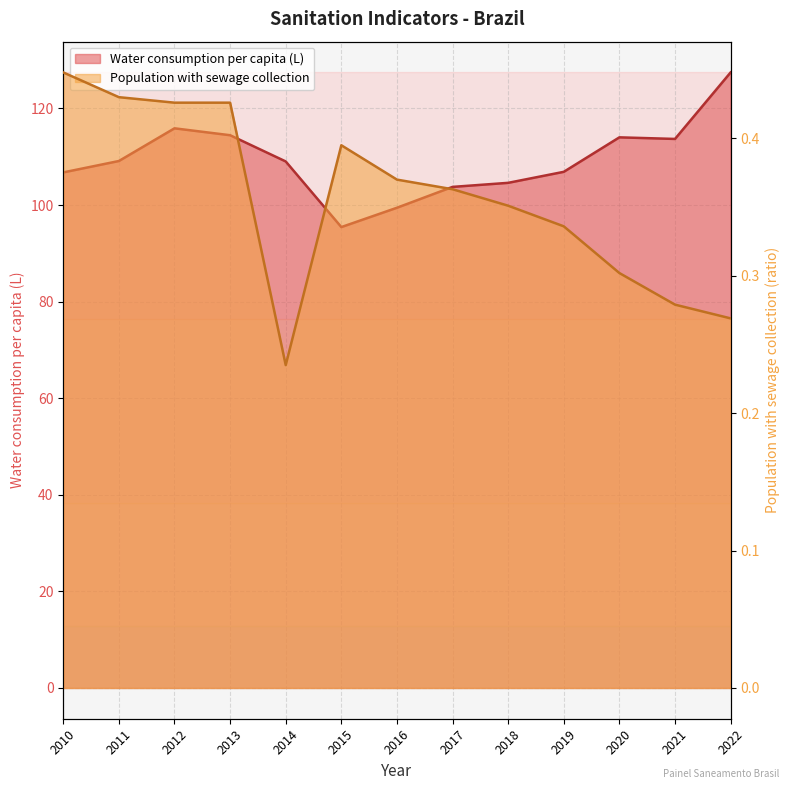

What are all the series names shown in the legend?

Water consumption per capita (L), Population with sewage collection